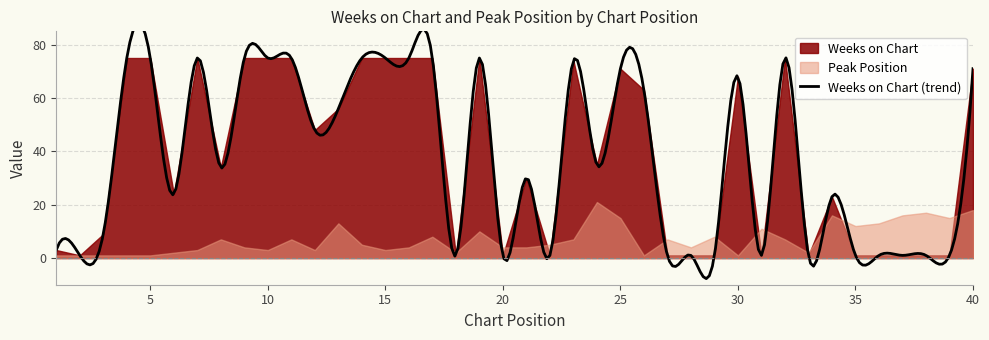

Which has a higher value, 4 or 14?

4